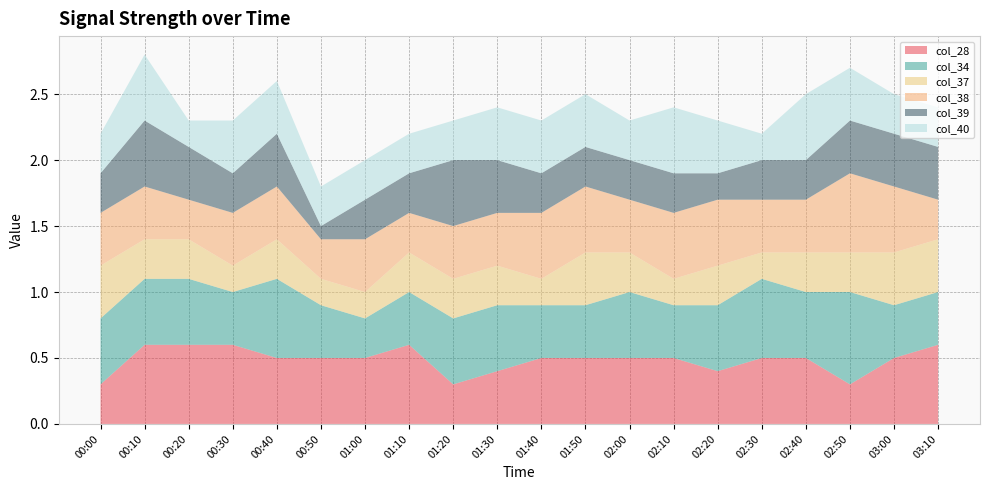

Reading right to left, list all the values displayed in this chart.

col_28: 0.6	0.5	0.3	0.5	0.5	0.4	0.5	0.5	0.5	0.5	0.4	0.3	0.6	0.5	0.5	0.5	0.6	0.6	0.6	0.3
col_34: 0.4	0.4	0.7	0.5	0.6	0.5	0.4	0.5	0.4	0.4	0.5	0.5	0.4	0.3	0.4	0.6	0.4	0.5	0.5	0.5
col_37: 0.4	0.4	0.3	0.3	0.2	0.3	0.2	0.3	0.4	0.2	0.3	0.3	0.3	0.2	0.2	0.3	0.2	0.3	0.3	0.4
col_38: 0.3	0.5	0.6	0.4	0.4	0.5	0.5	0.4	0.5	0.5	0.4	0.4	0.3	0.4	0.3	0.4	0.4	0.3	0.4	0.4
col_39: 0.4	0.4	0.4	0.3	0.3	0.2	0.3	0.3	0.3	0.3	0.4	0.5	0.3	0.3	0.1	0.4	0.3	0.4	0.5	0.3
col_40: 0.3	0.3	0.4	0.5	0.2	0.4	0.5	0.3	0.4	0.4	0.4	0.3	0.3	0.3	0.3	0.4	0.4	0.2	0.5	0.3